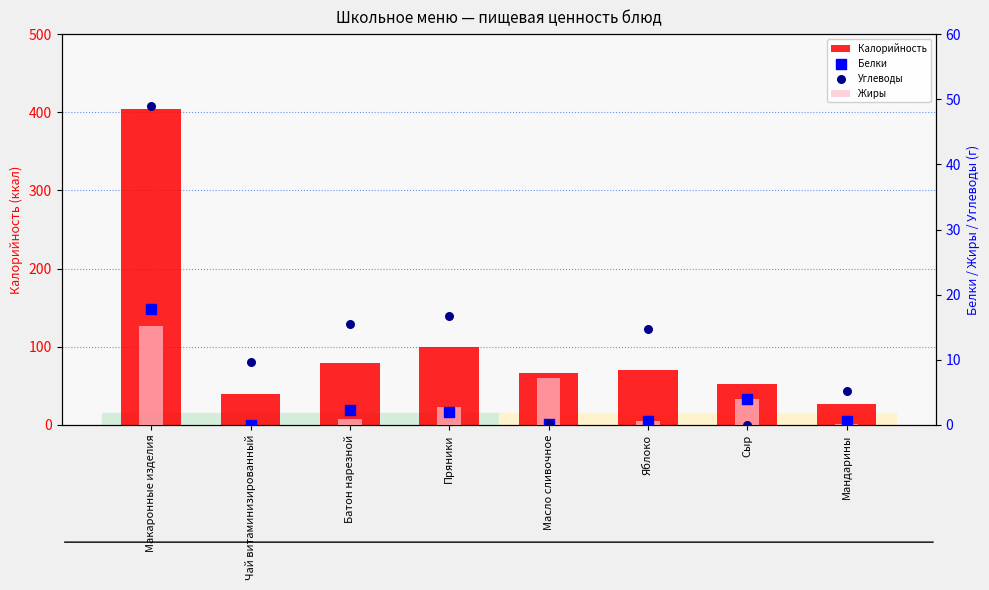

At which category is the sum across all series the highest?

Макаронные изделия